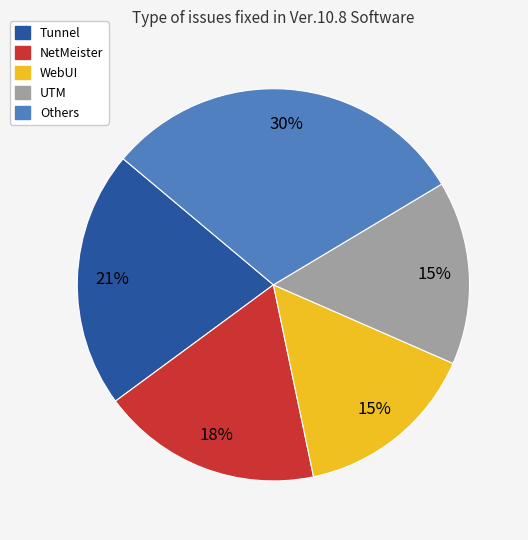

Is there a majority slice in this chart?

No